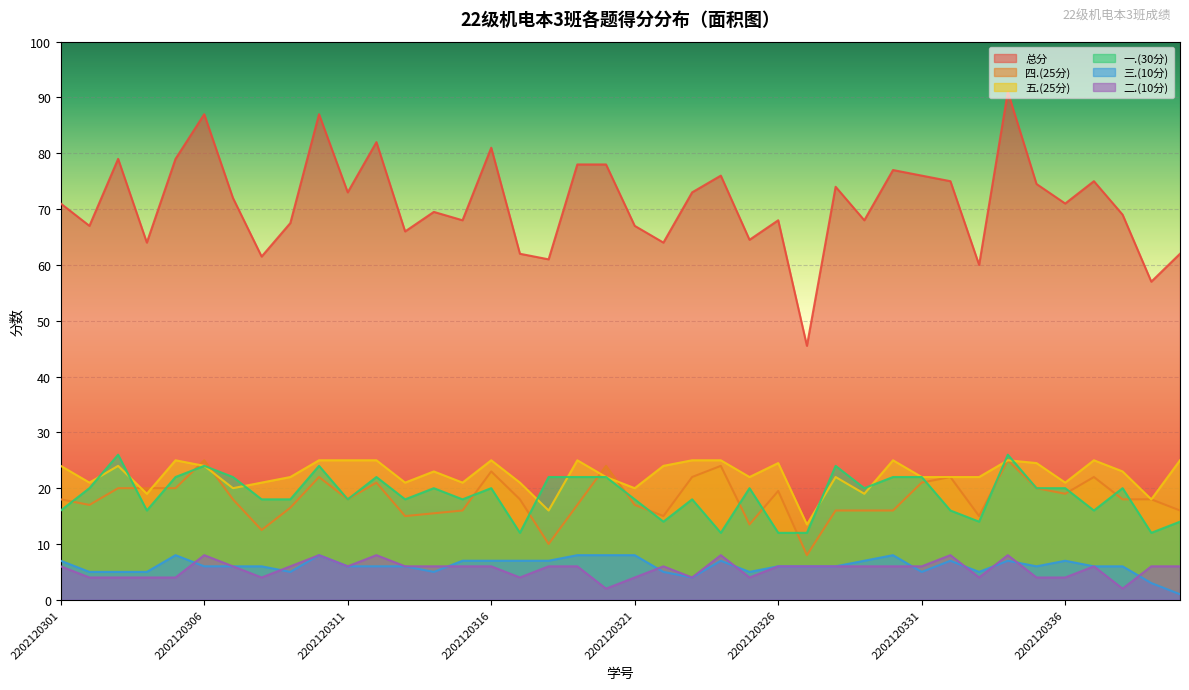

What is the total value across all series at 2202120336?

142.0